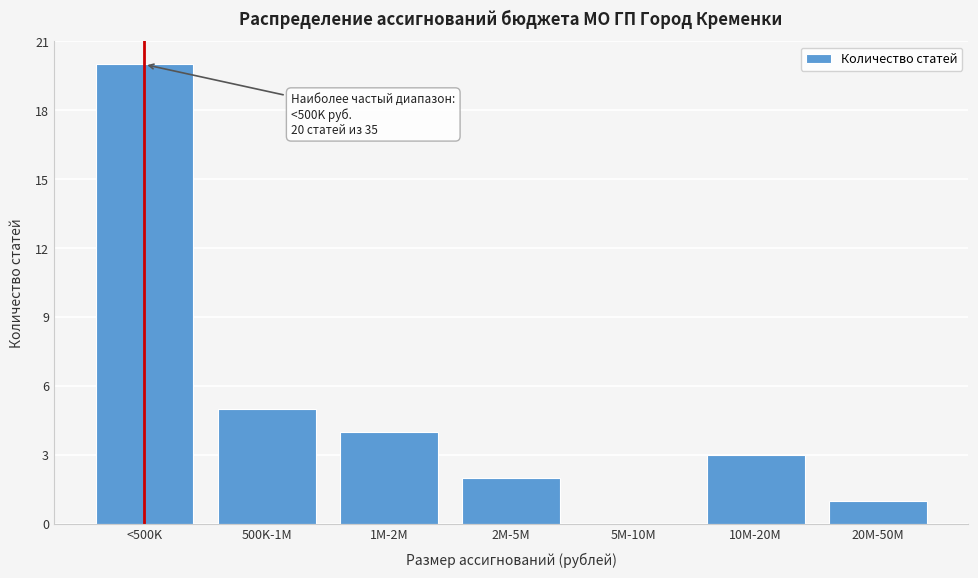

Reading left to right, what are all the values shown in this chart?

<500K=20	500K-1M=5	1M-2M=4	2M-5M=2	5M-10M=0	10M-20M=3	20M-50M=1